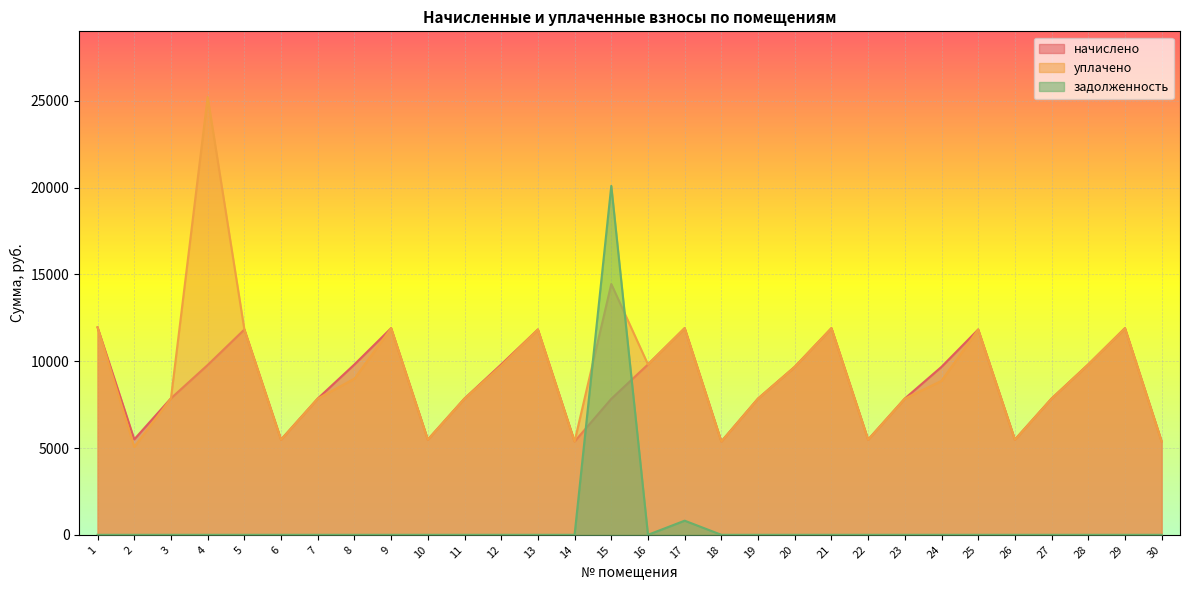

Which label corresponds to the largest value in the chart?

4